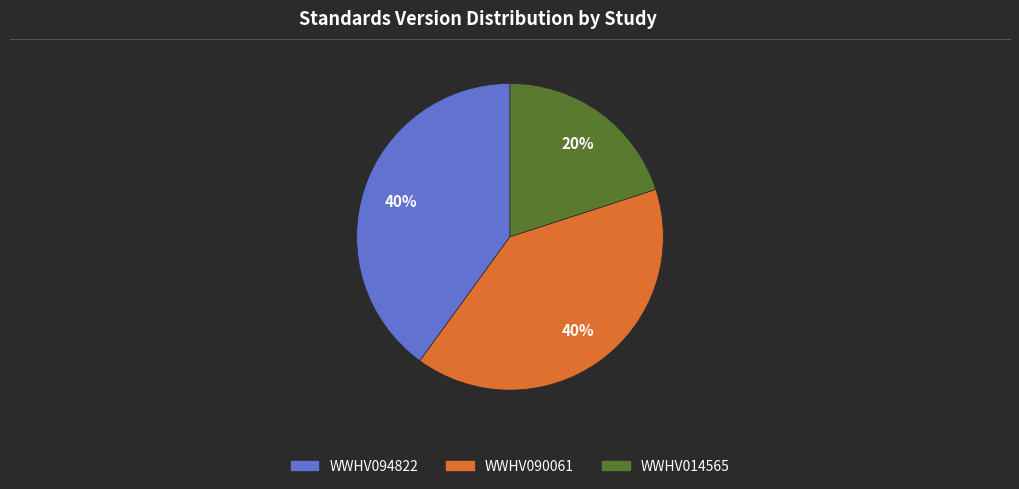

To the nearest percent, what is the difference between the WWHV090061 and WWHV014565 slice percentages?

20%